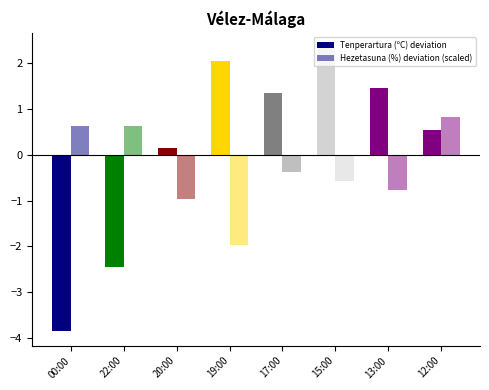

What is the approximate value of Hezetasuna (%) deviation (scaled) at 00:00?

0.6